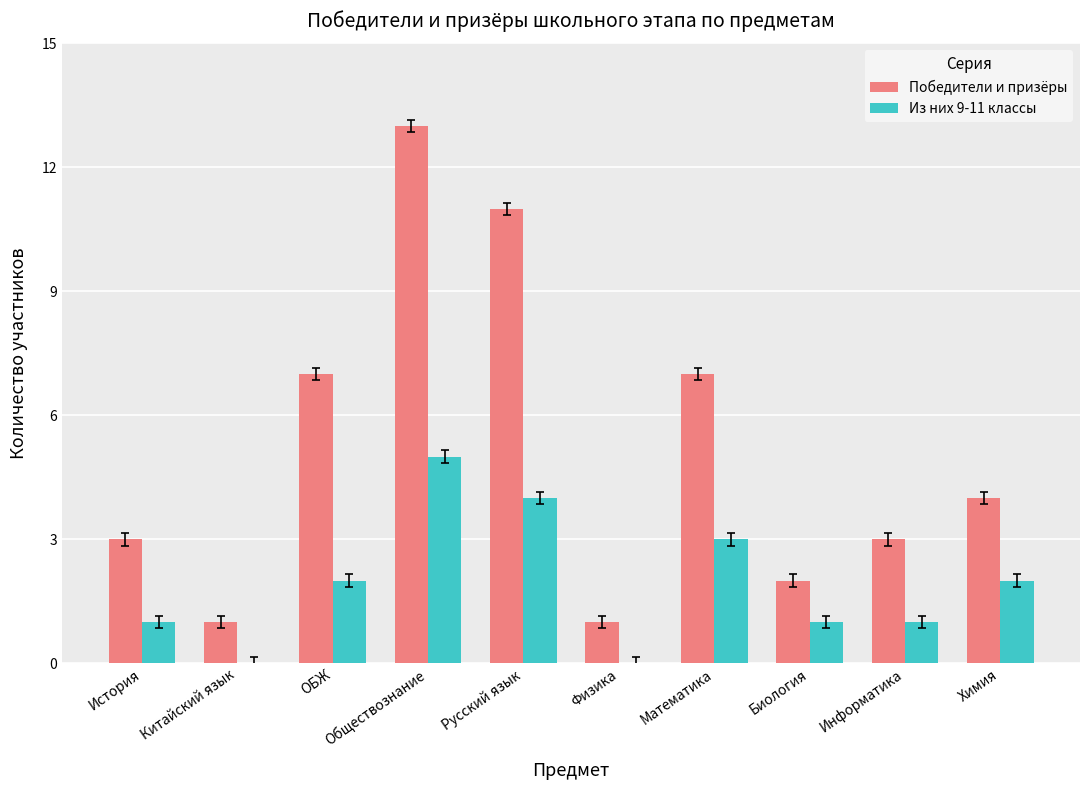

Which label corresponds to the largest value in the chart?

Обществознание